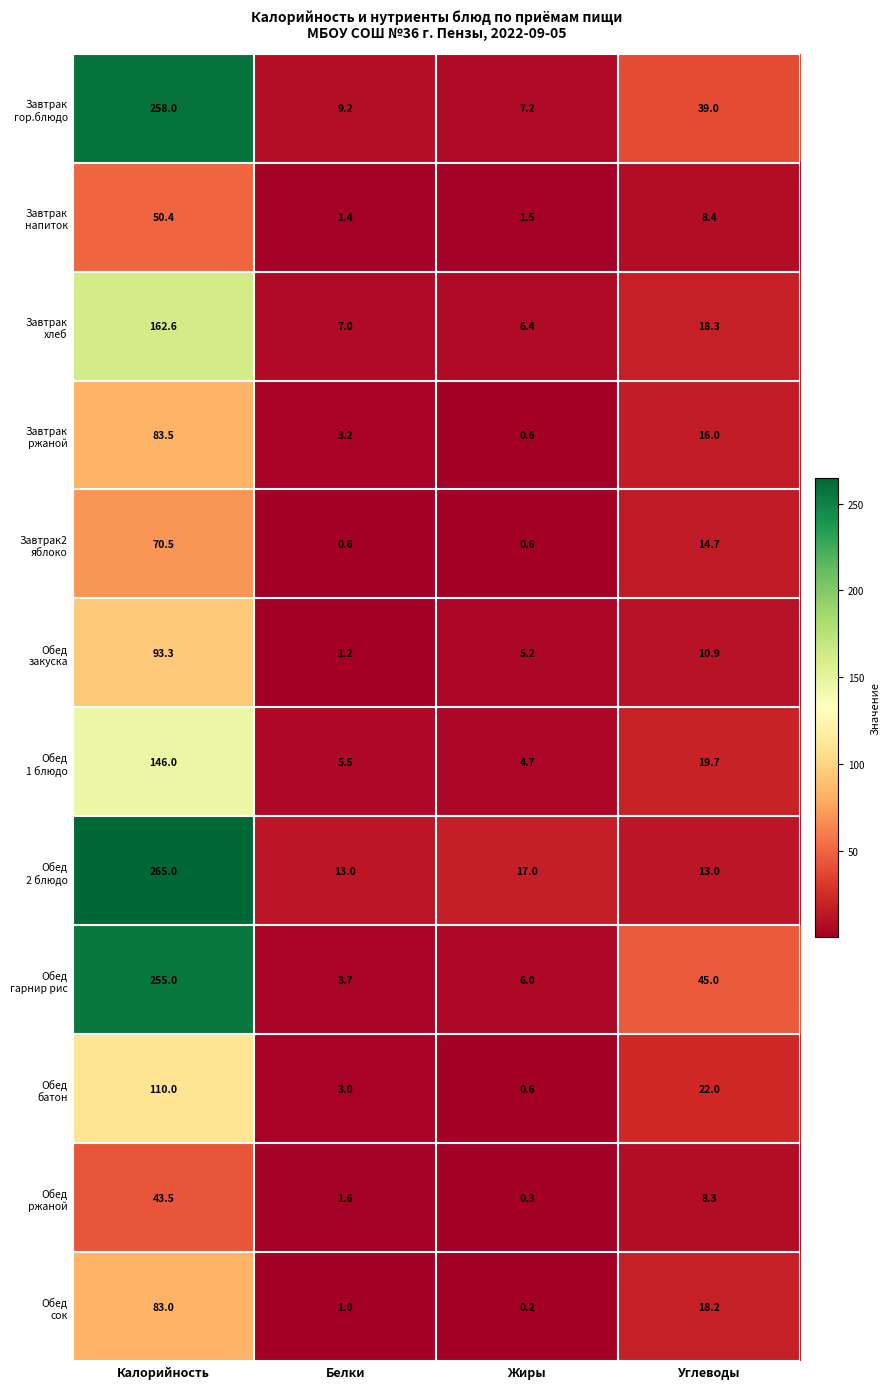

Which category has the highest value across all series?

Калорийность